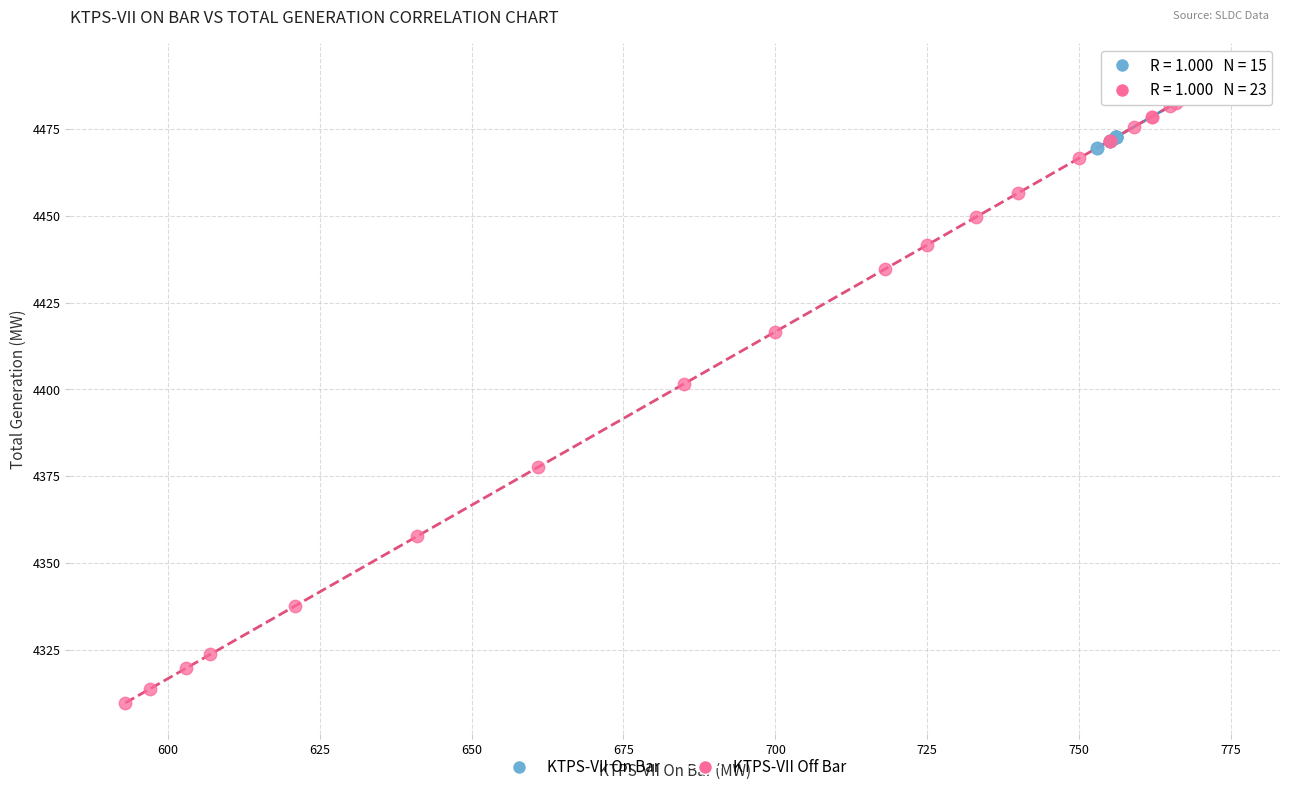

Which series has the largest Y range (max minus min)?

KTPS-VII Off Bar